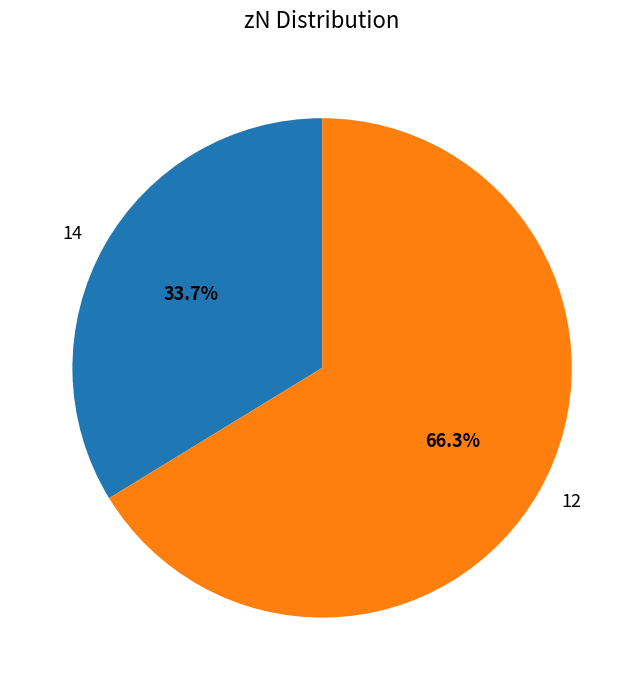

Which category has the biggest portion of the pie?

12